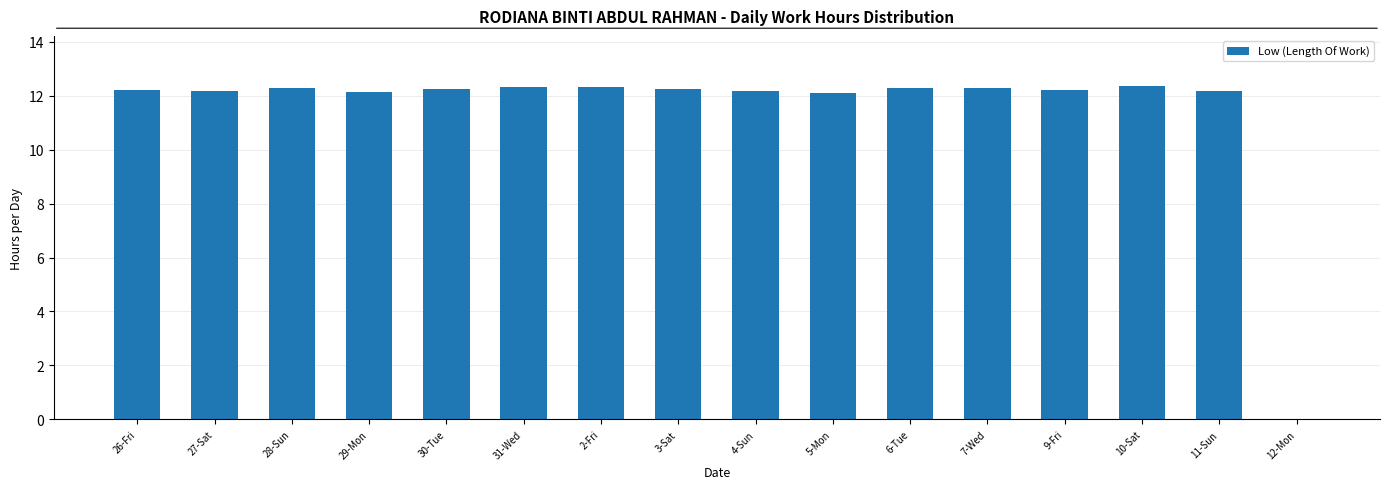

Approximately how many times larger is the value at 3-Sat compared to 10-Sat?

1.0